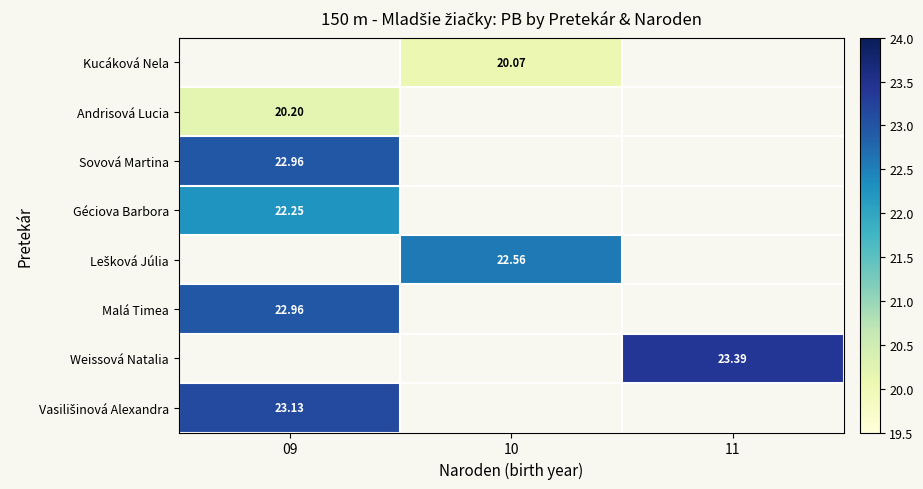

Which label corresponds to the largest value in the chart?

11